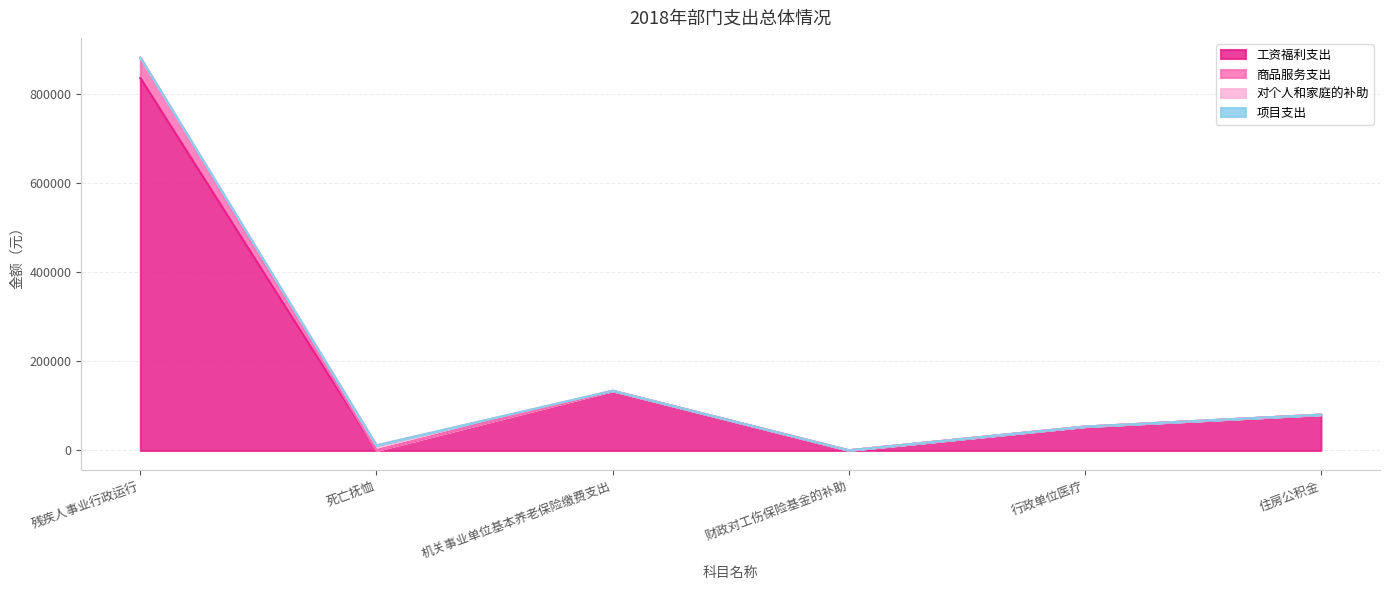

Where does the 工资福利支出 series first go above 80361?

残疾人事业行政运行